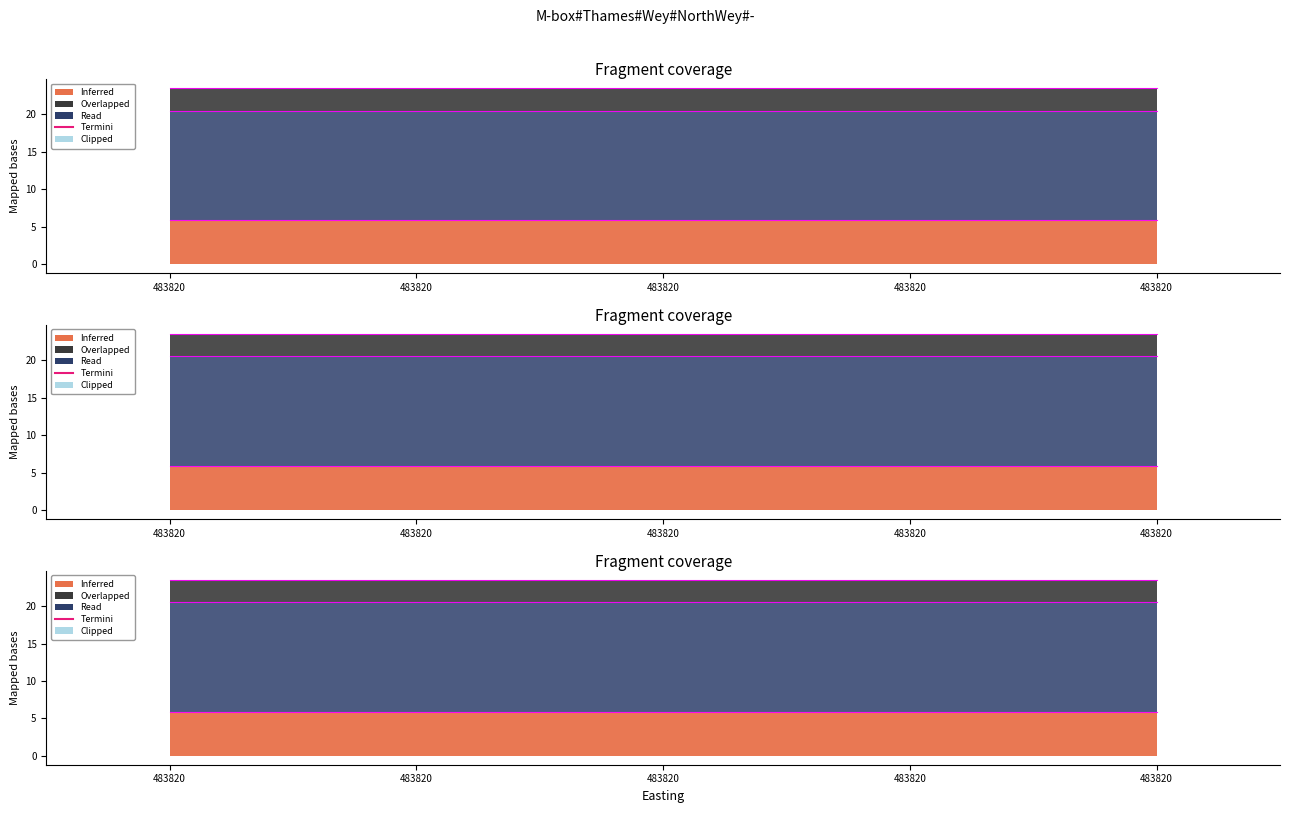

True or false: the data shows 23.5 at 483820.

True